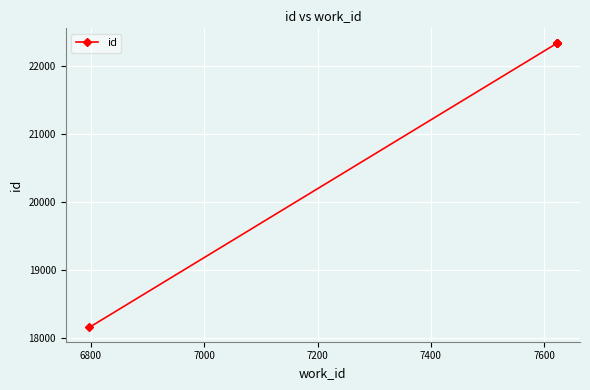

Is this an area chart (filled region under the line)?

No